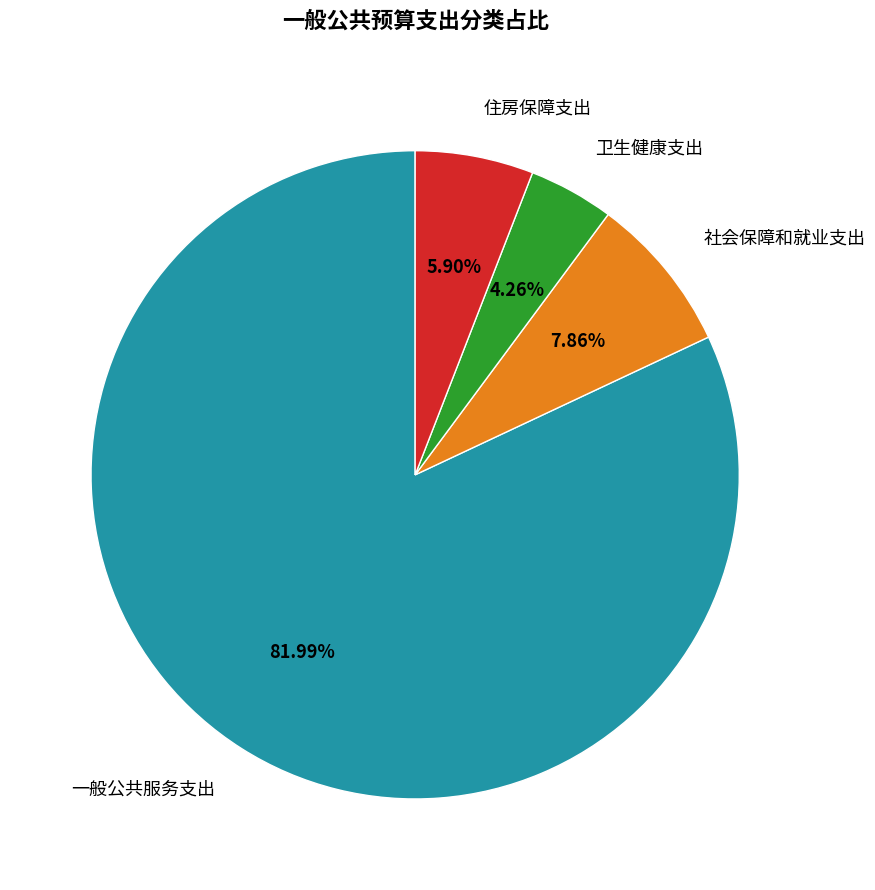

How much of the chart is everything except 卫生健康支出?

95.7%